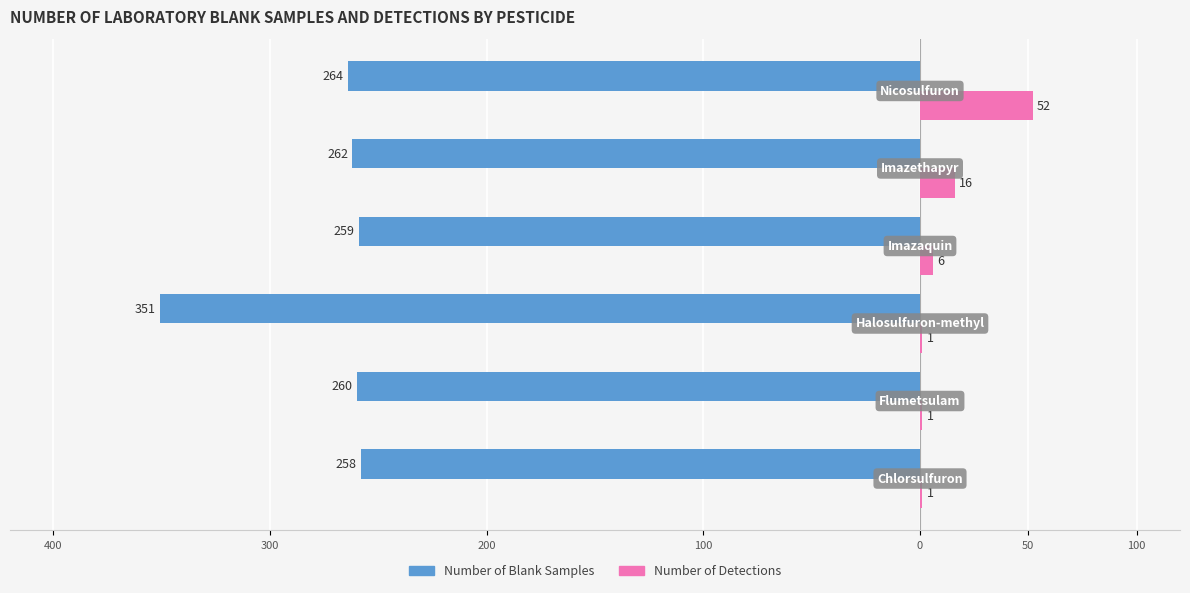

Reading right to left, what are all the values shown in this chart?

Male: 50=-264	0=-262	100=-259	200=-351	300=-260	400=-258
Female: 50=52	0=16	100=6	200=1	300=1	400=1